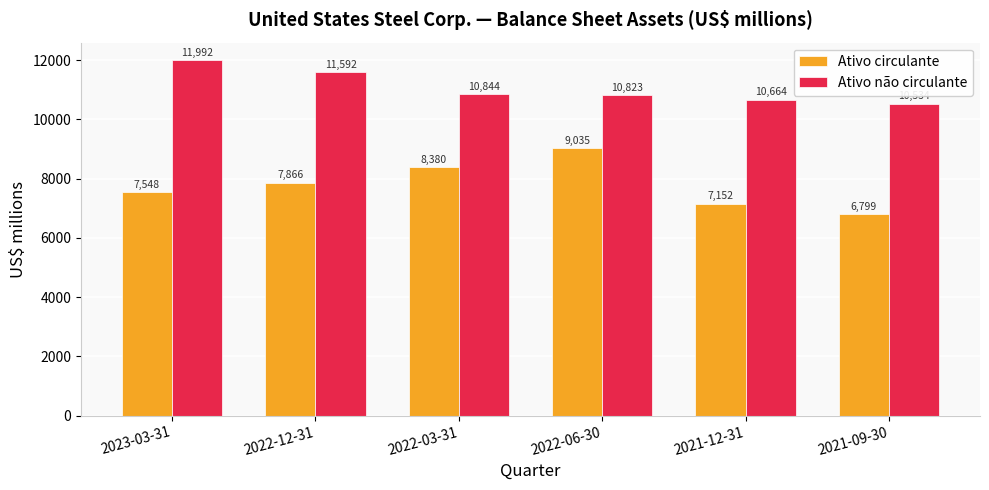

What is the total value across all series at 2021-12-31?

17816